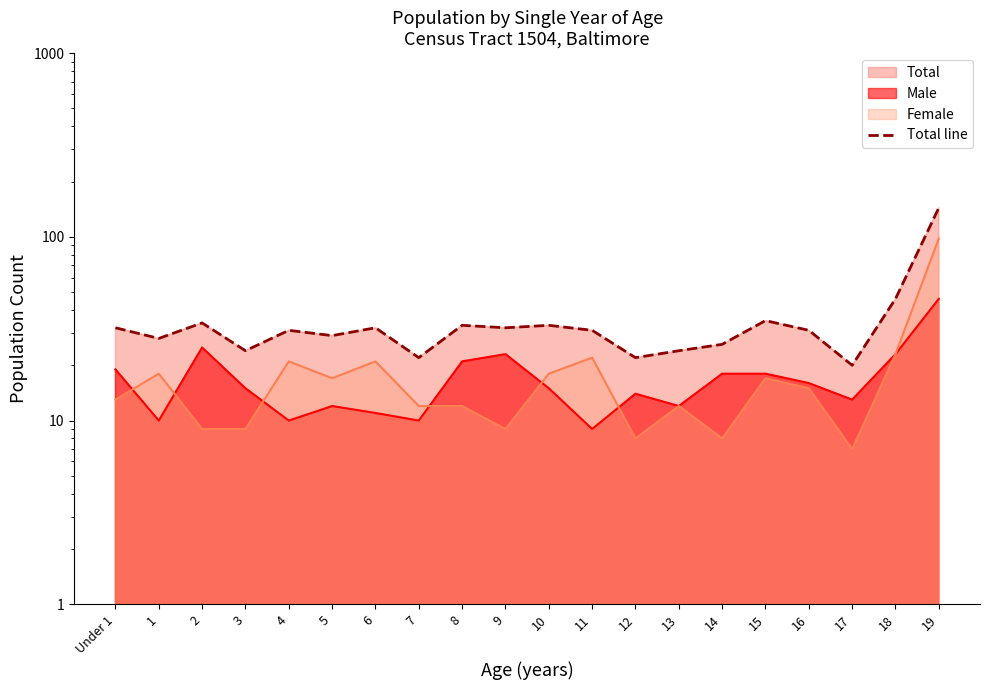

Reading right to left, what are all the values shown in this chart?

144	46	20	31	35	26	24	22	31	33	32	33	22	32	29	31	24	34	28	32